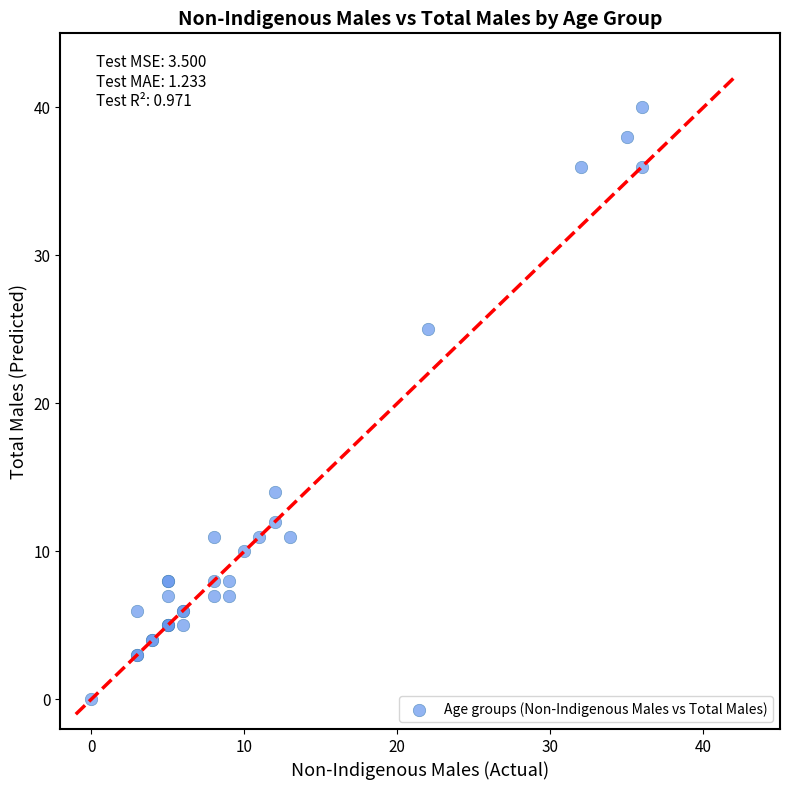

What Y value in the scatter plot is closest to 20?

25